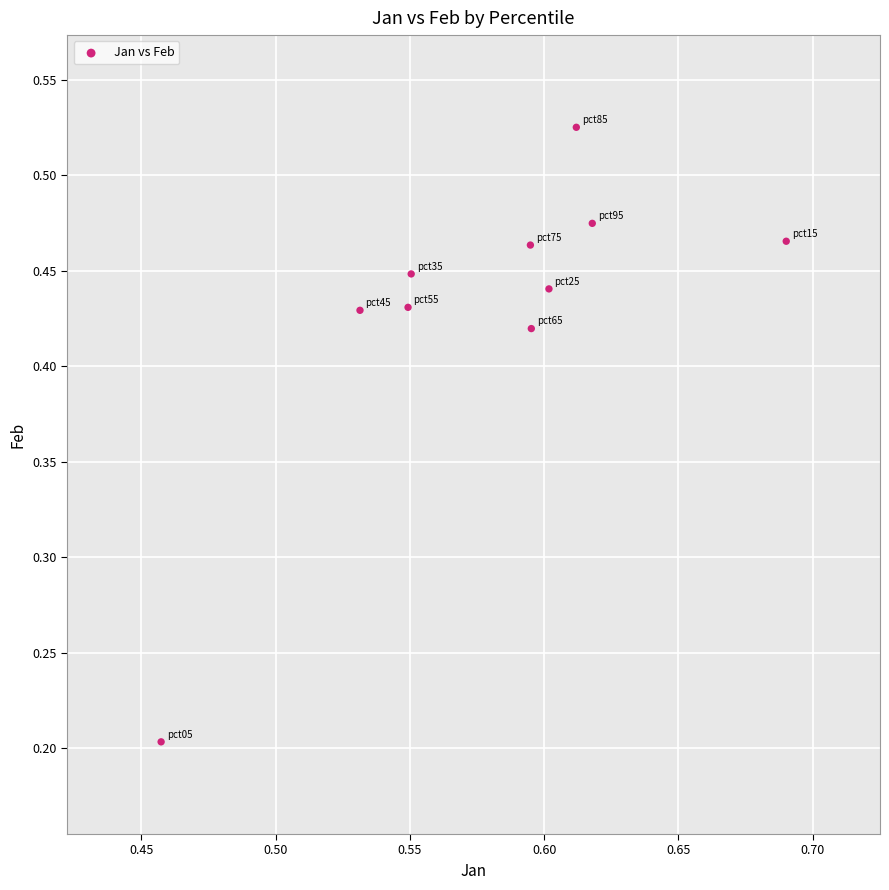

What is the range of Y values (max minus min)?

0.3